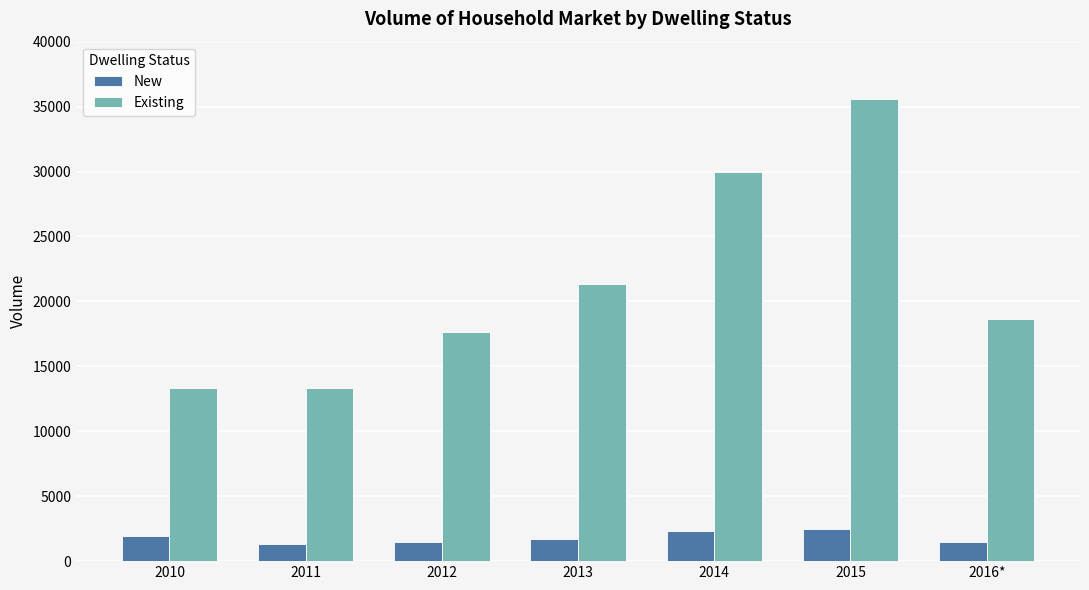

What is the label of the 2nd bar from the right?

2015